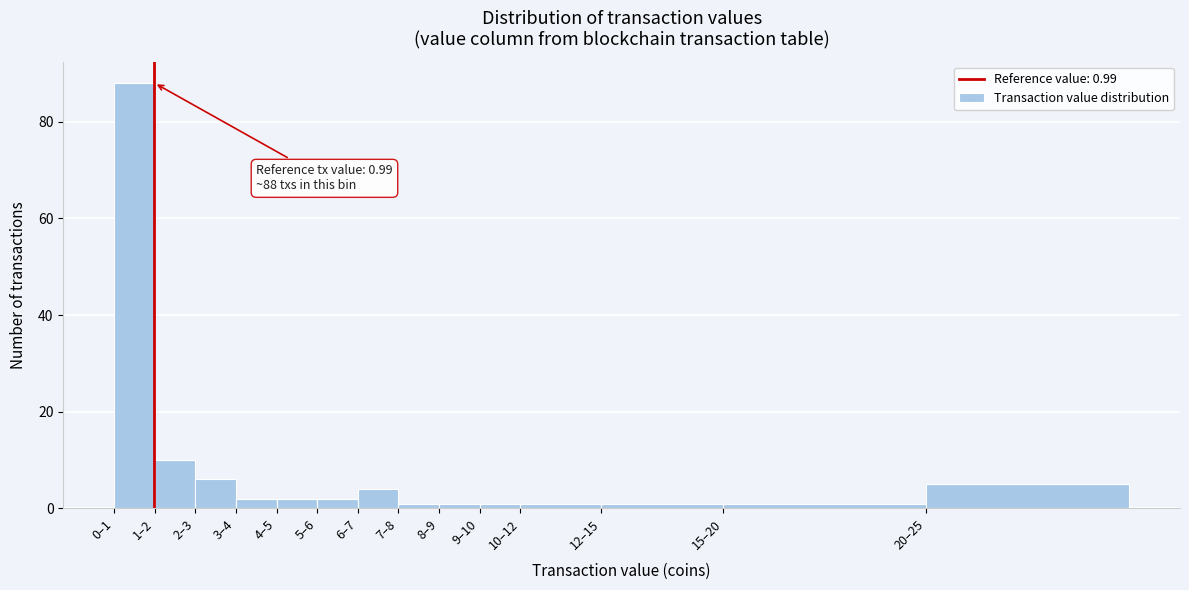

Reading left to right, extract all data points from this chart.

0–1=88	1–2=10	2–3=6	3–4=2	4–5=2	5–6=2	6–7=4	7–8=1	8–9=1	9–10=1	10–12=1	12–15=1	15–20=1	20–25=5